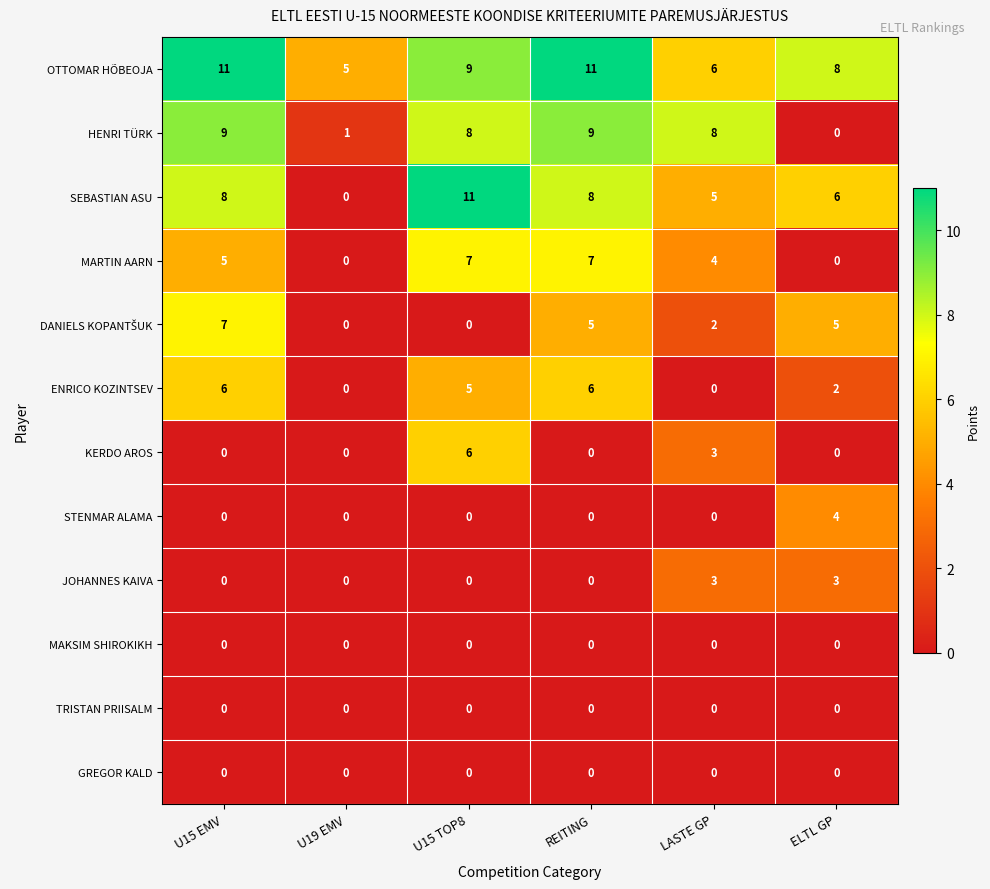

What is the approximate value of MARTIN AARN at U15 EMV?

5